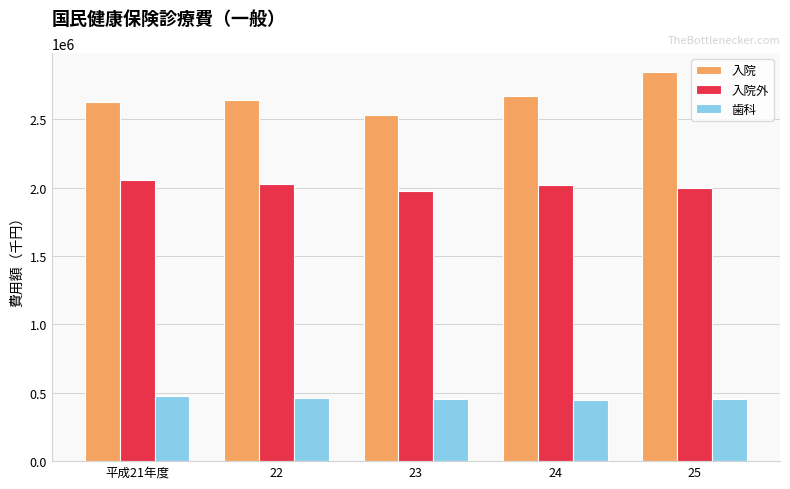

Rank the series at 23 from highest to lowest value.

入院, 入院外, 歯科